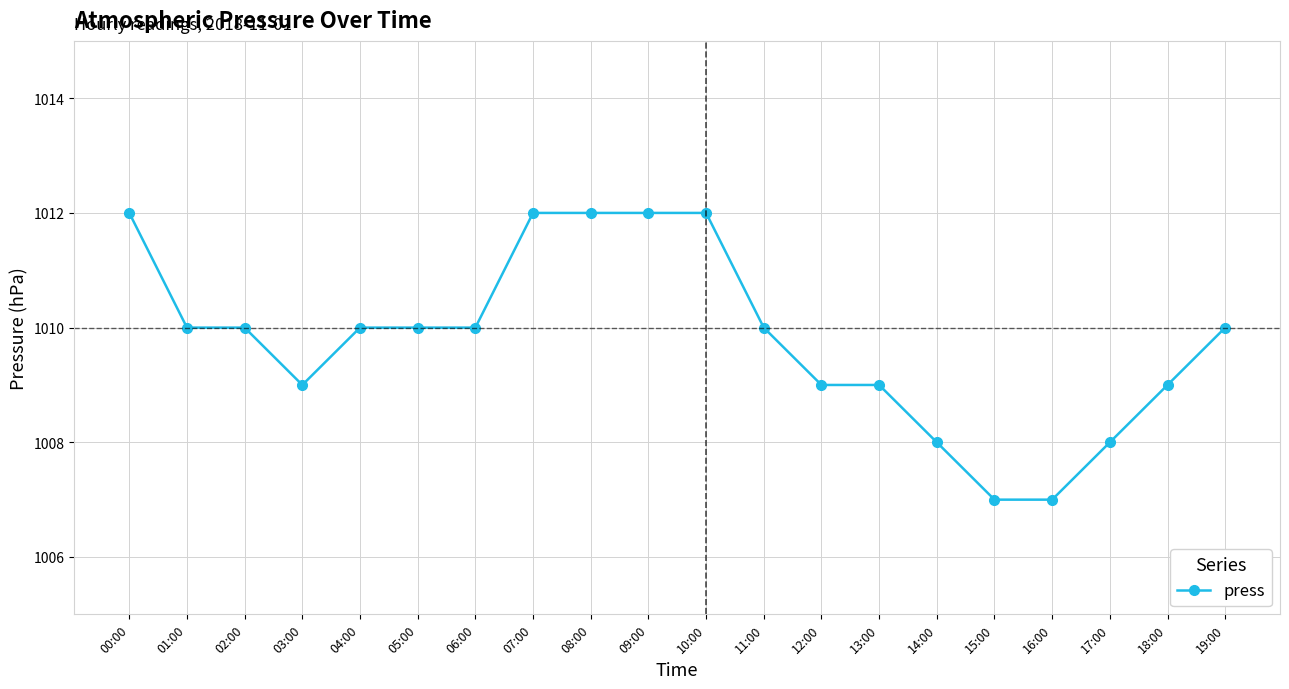

The chart shows a value of 629 at 03:00. True or false?

False